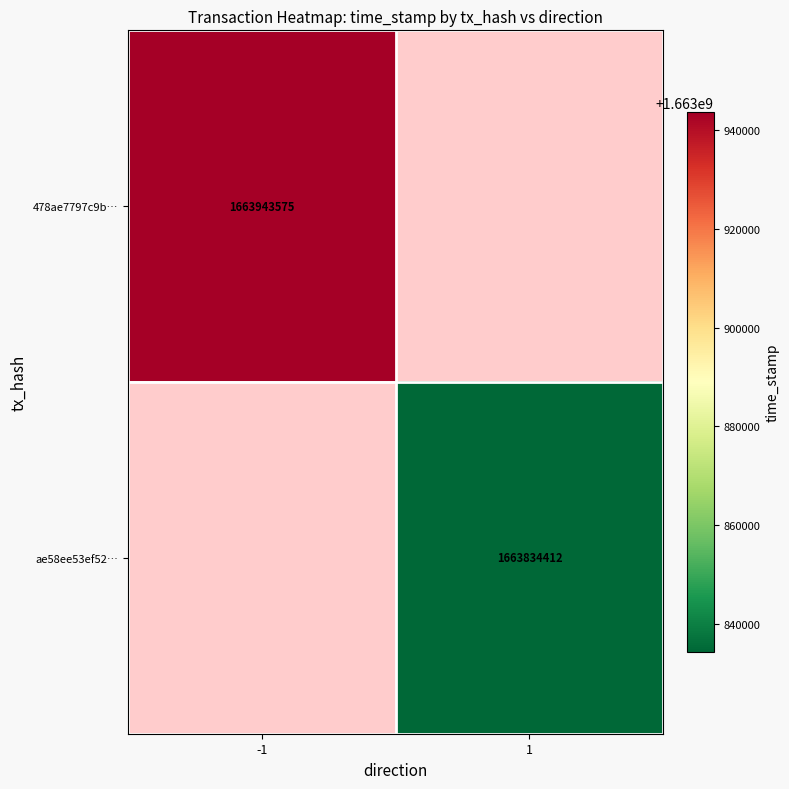

At which category does the chart reach its minimum across all series?

1